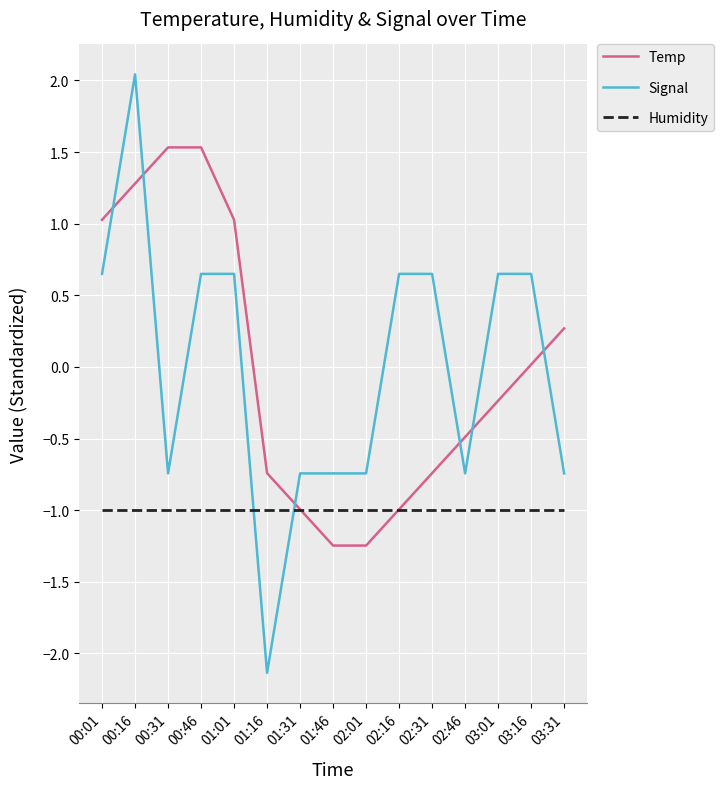

What is the lowest value of the Signal series?

-2.1